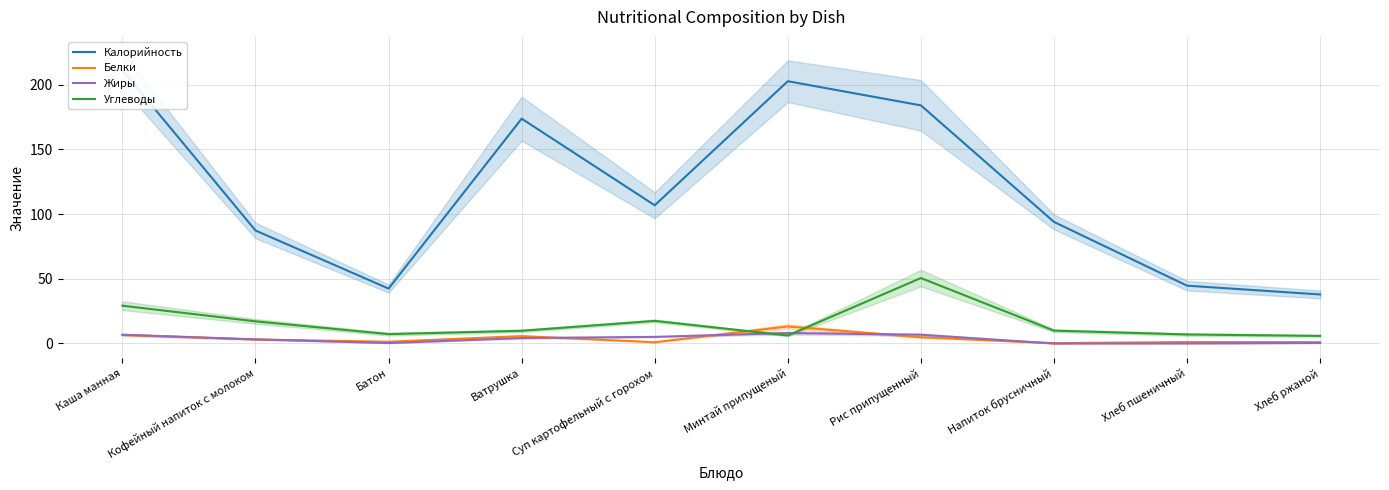

At which category does the chart reach its minimum across all series?

Напиток брусничный